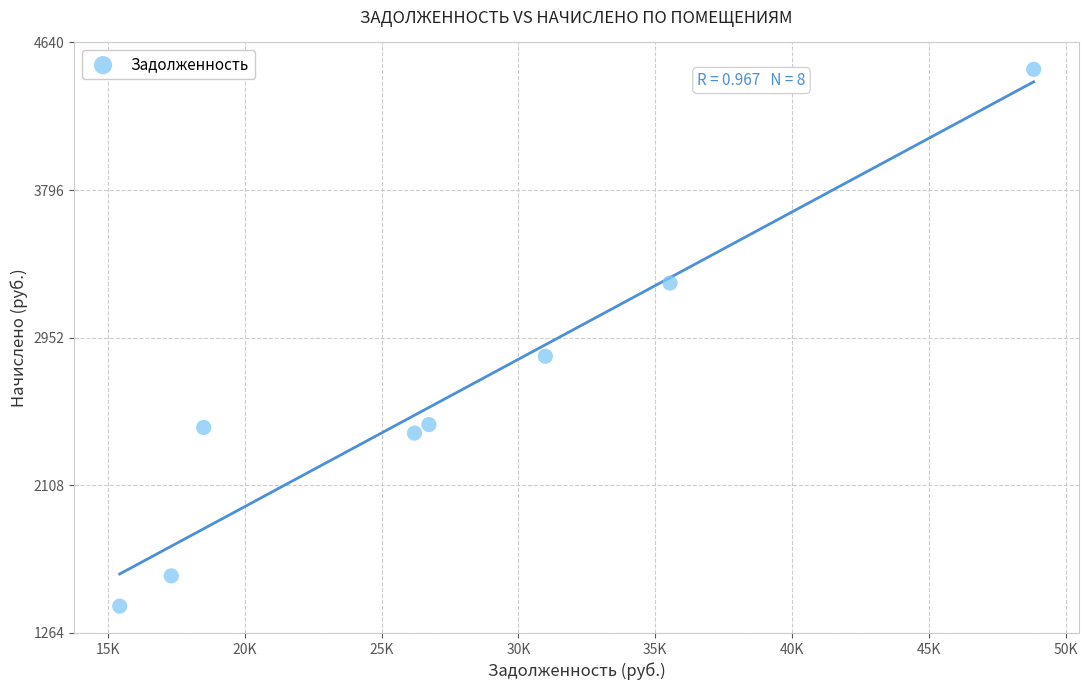

What Y value in the scatter plot is closest to 2951?

2845.8